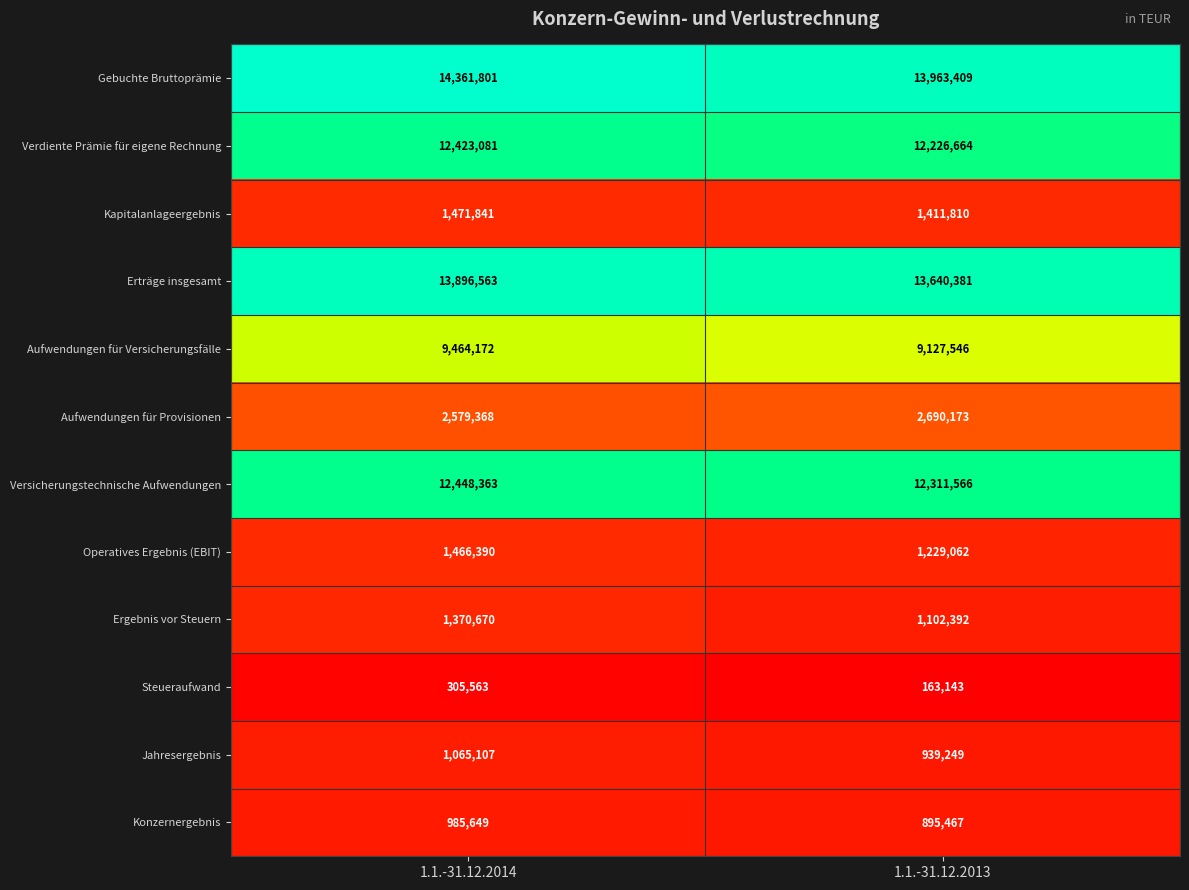

Reading left to right, list all the values displayed in this chart.

Gebuchte Bruttoprämie: 1.1.-31.12.2014=14361801	1.1.-31.12.2013=13963409
Verdiente Prämie für eigene Rechnung: 1.1.-31.12.2014=12423081	1.1.-31.12.2013=12226664
Kapitalanlageergebnis: 1.1.-31.12.2014=1471841	1.1.-31.12.2013=1411810
Erträge insgesamt: 1.1.-31.12.2014=13896563	1.1.-31.12.2013=13640381
Aufwendungen für Versicherungsfälle: 1.1.-31.12.2014=9464172	1.1.-31.12.2013=9127546
Aufwendungen für Provisionen: 1.1.-31.12.2014=2579368	1.1.-31.12.2013=2690173
Versicherungstechnische Aufwendungen: 1.1.-31.12.2014=12448363	1.1.-31.12.2013=12311566
Operatives Ergebnis (EBIT): 1.1.-31.12.2014=1466390	1.1.-31.12.2013=1229062
Ergebnis vor Steuern: 1.1.-31.12.2014=1370670	1.1.-31.12.2013=1102392
Steueraufwand: 1.1.-31.12.2014=305563	1.1.-31.12.2013=163143
Jahresergebnis: 1.1.-31.12.2014=1065107	1.1.-31.12.2013=939249
Konzernergebnis: 1.1.-31.12.2014=985649	1.1.-31.12.2013=895467